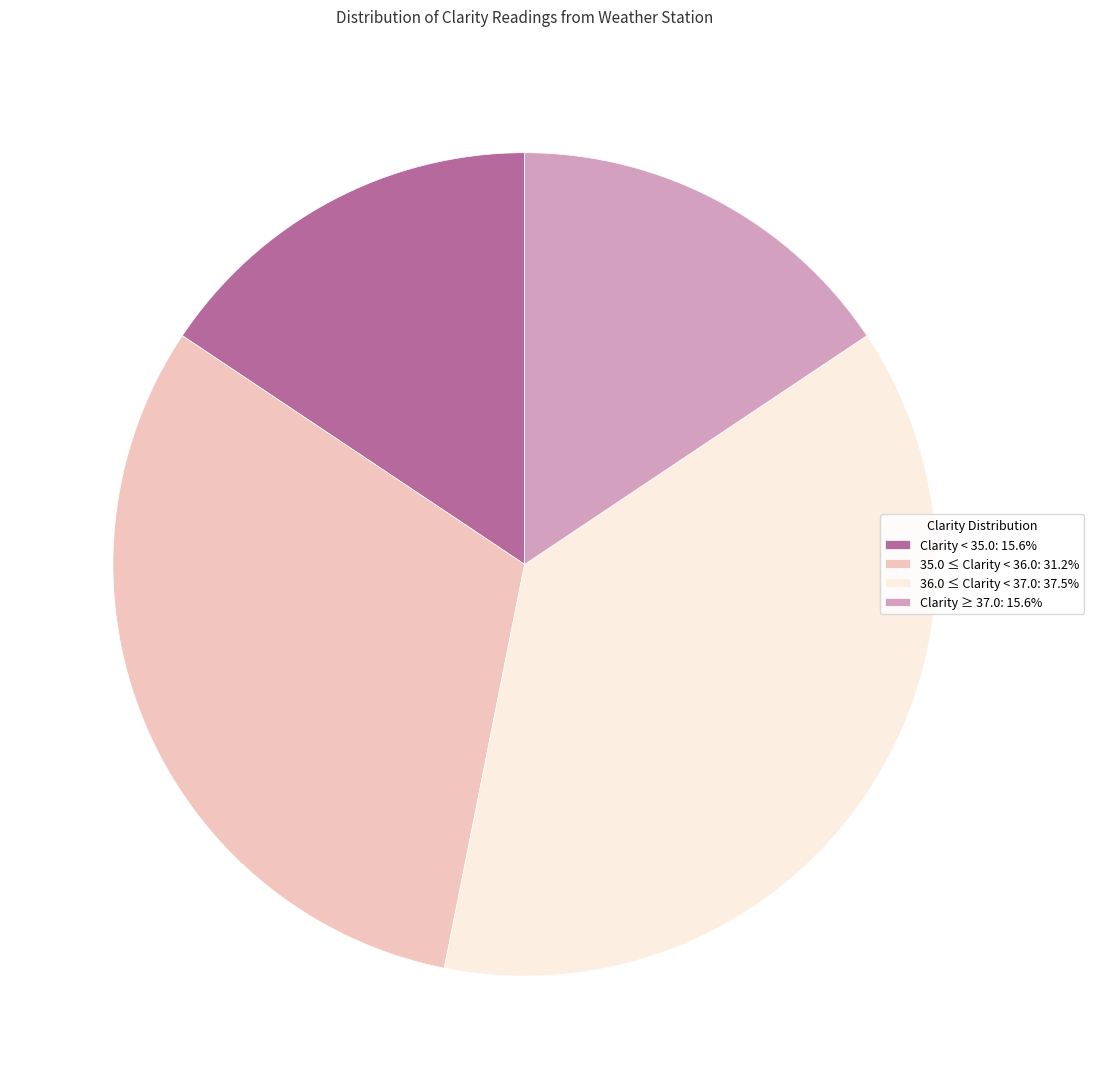

Do 35.0 ≤ Clarity < 36.0: 31.2% and Clarity < 35.0: 15.6% together represent more than half of the pie?

No